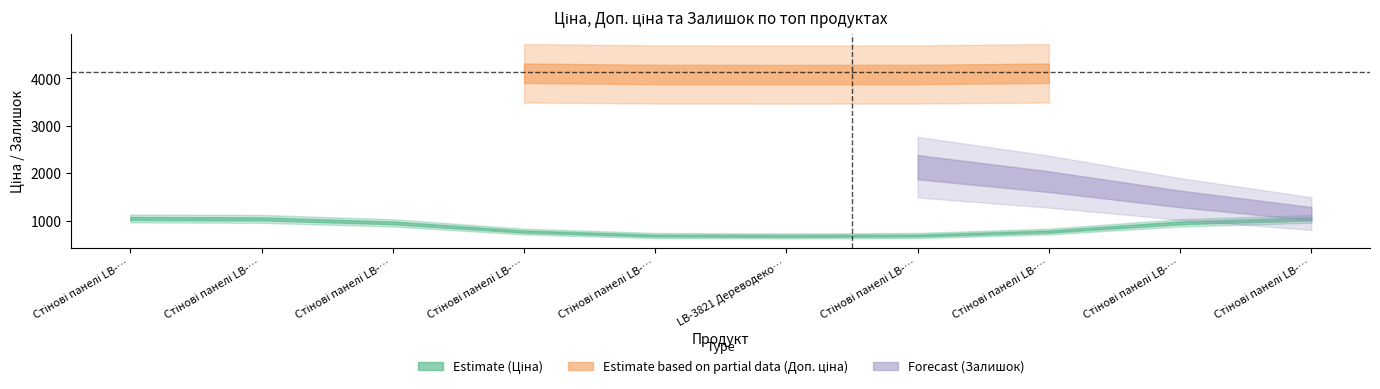

What are all the series names shown in the legend?

Ціна, Доп. ціна, Залишок